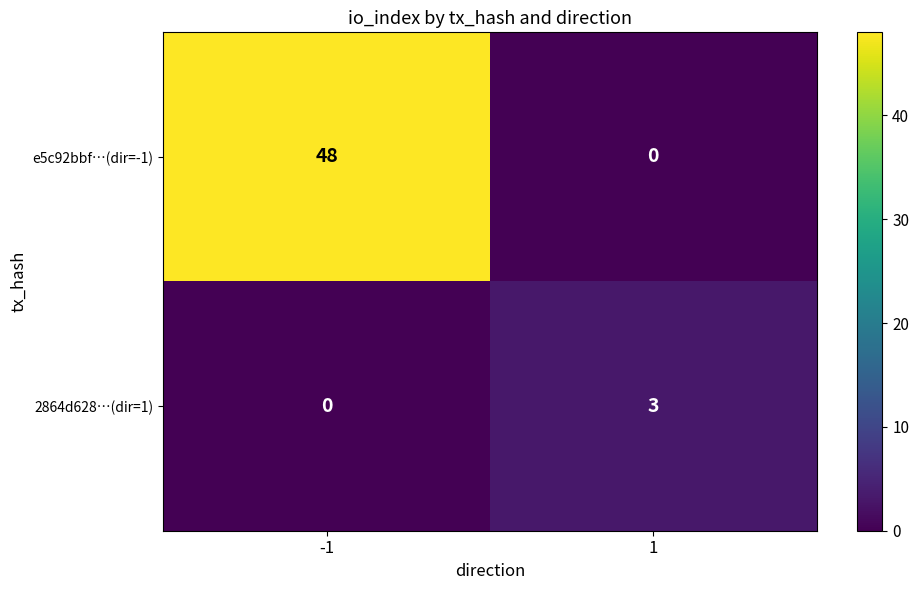

Between -1 and 1, which series saw the biggest shift?

e5c92bbf…(dir=-1)